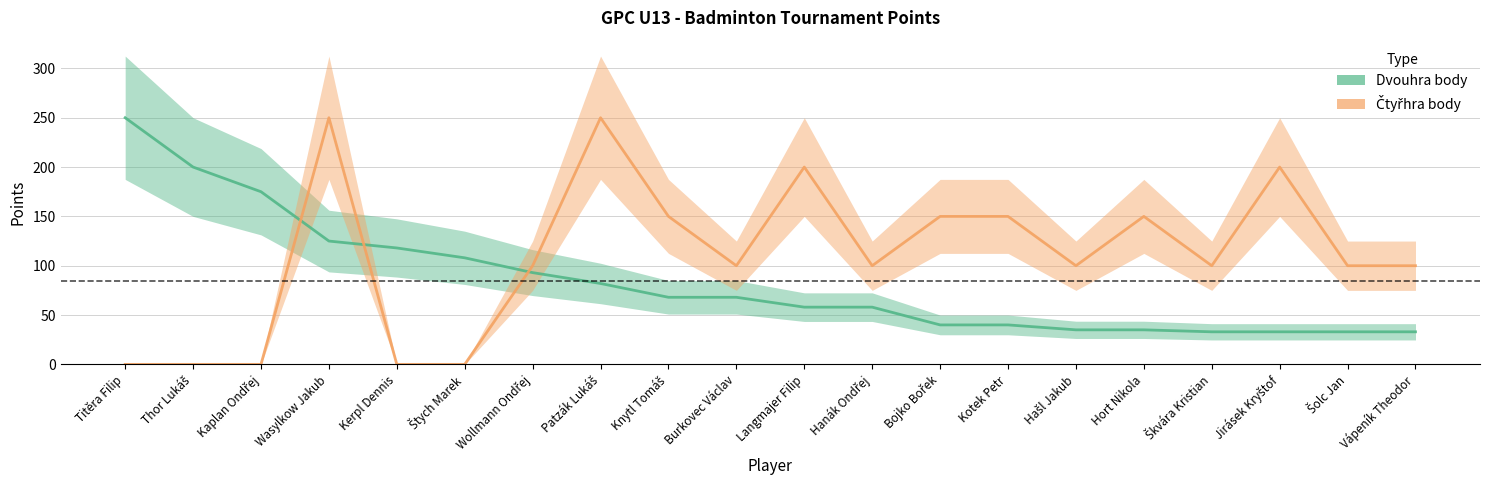

True or false: Čtyřhra body and Dvouhra body intersect in this chart.

True